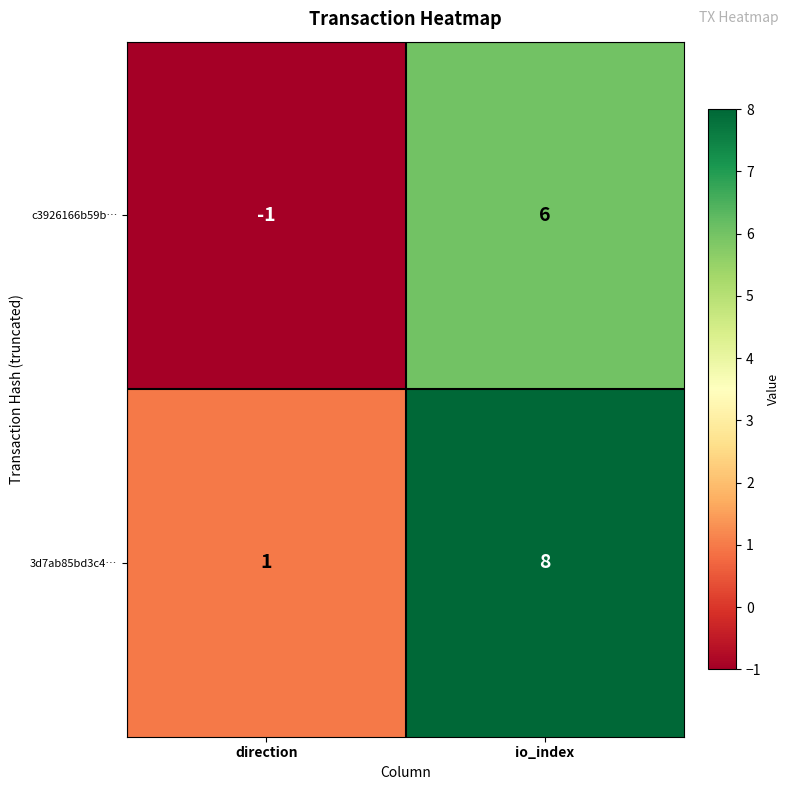

What is the difference between the highest and lowest values at direction?

2